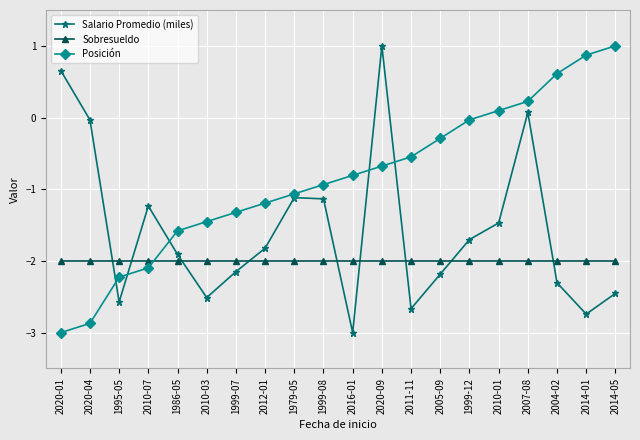

What is the difference between the highest and lowest values at 1999-07?

0.8